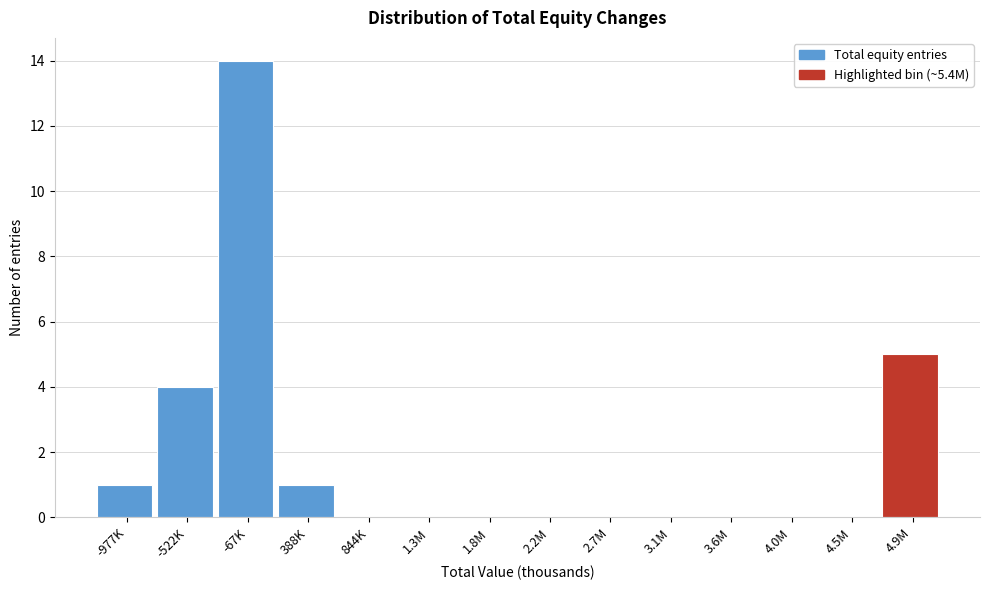

Reading left to right, what are all the values shown in this chart?

-977K=1	-522K=4	-67K=14	388K=1	844K=0	1.3M=0	1.8M=0	2.2M=0	2.7M=0	3.1M=0	3.6M=0	4.0M=0	4.5M=0	4.9M=5